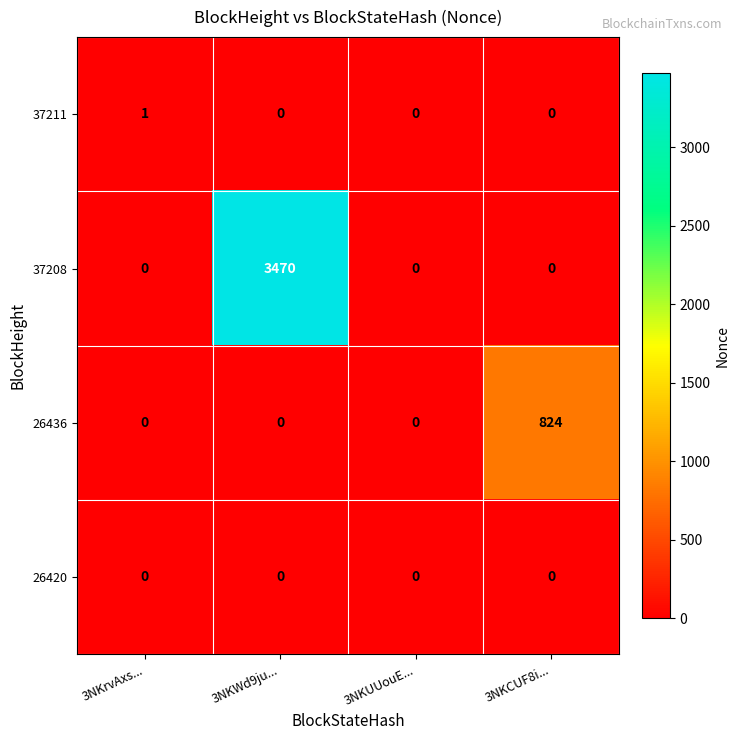

Reading left to right, list all the values displayed in this chart.

37211: 3NKrvAxs...=1	3NKWd9ju...=0	3NKUUouE...=0	3NKCUF8i...=0
37208: 3NKrvAxs...=0	3NKWd9ju...=3470	3NKUUouE...=0	3NKCUF8i...=0
26436: 3NKrvAxs...=0	3NKWd9ju...=0	3NKUUouE...=0	3NKCUF8i...=824
26420: 3NKrvAxs...=0	3NKWd9ju...=0	3NKUUouE...=0	3NKCUF8i...=0